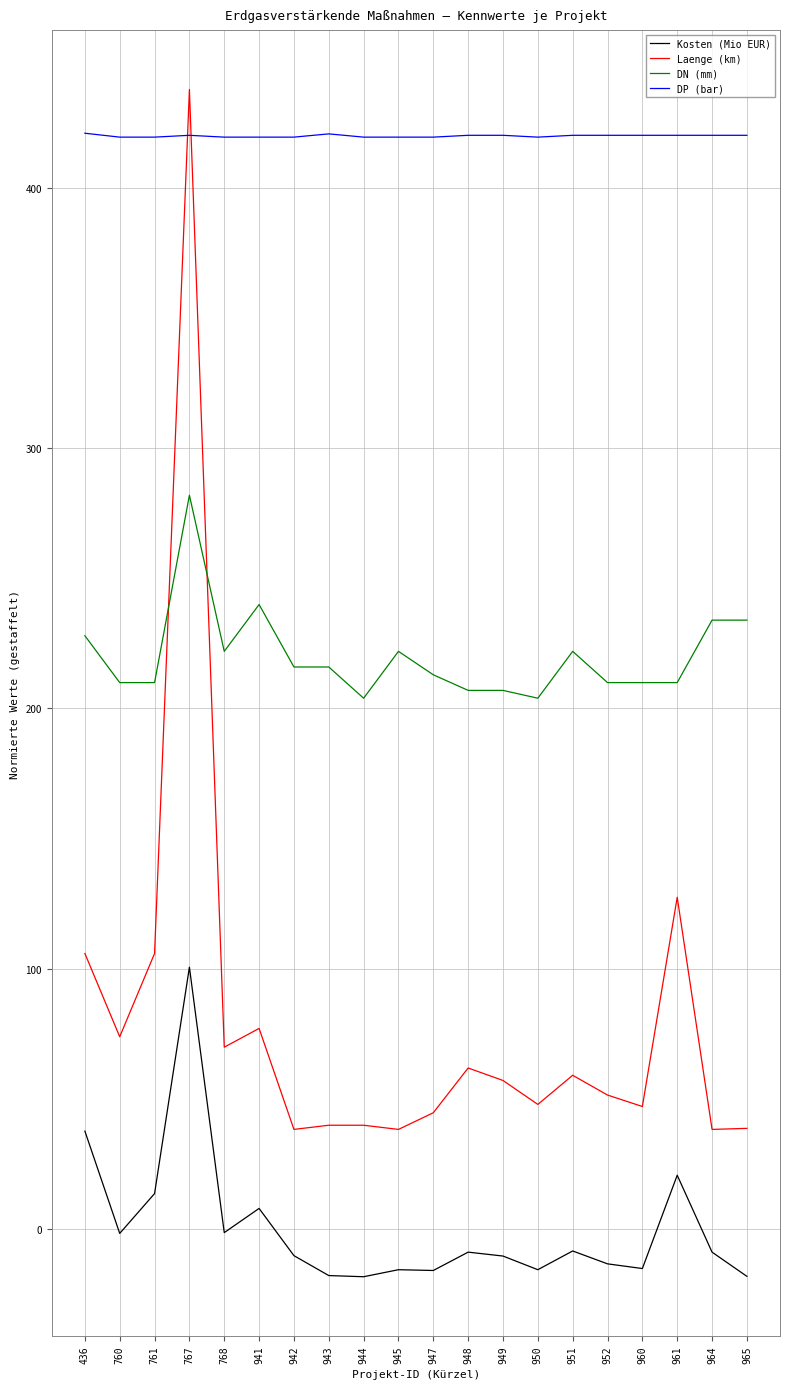

Does the chart have visible grid lines?

Yes